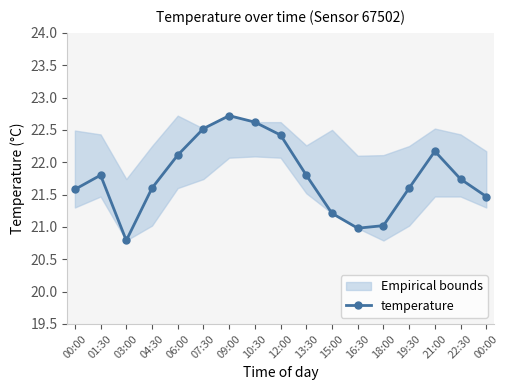

Approximately how many times larger is the value at 10:30 compared to 01:30?

1.0